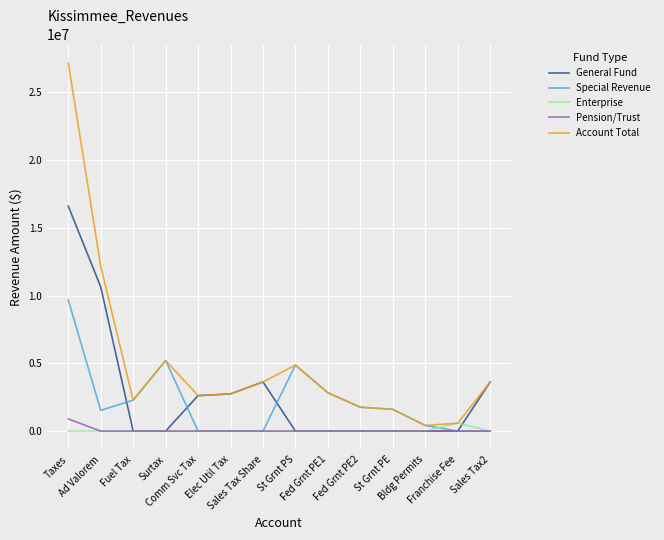

What are all the series names shown in the legend?

General Fund, Special Revenue, Enterprise, Pension/Trust, Account Total